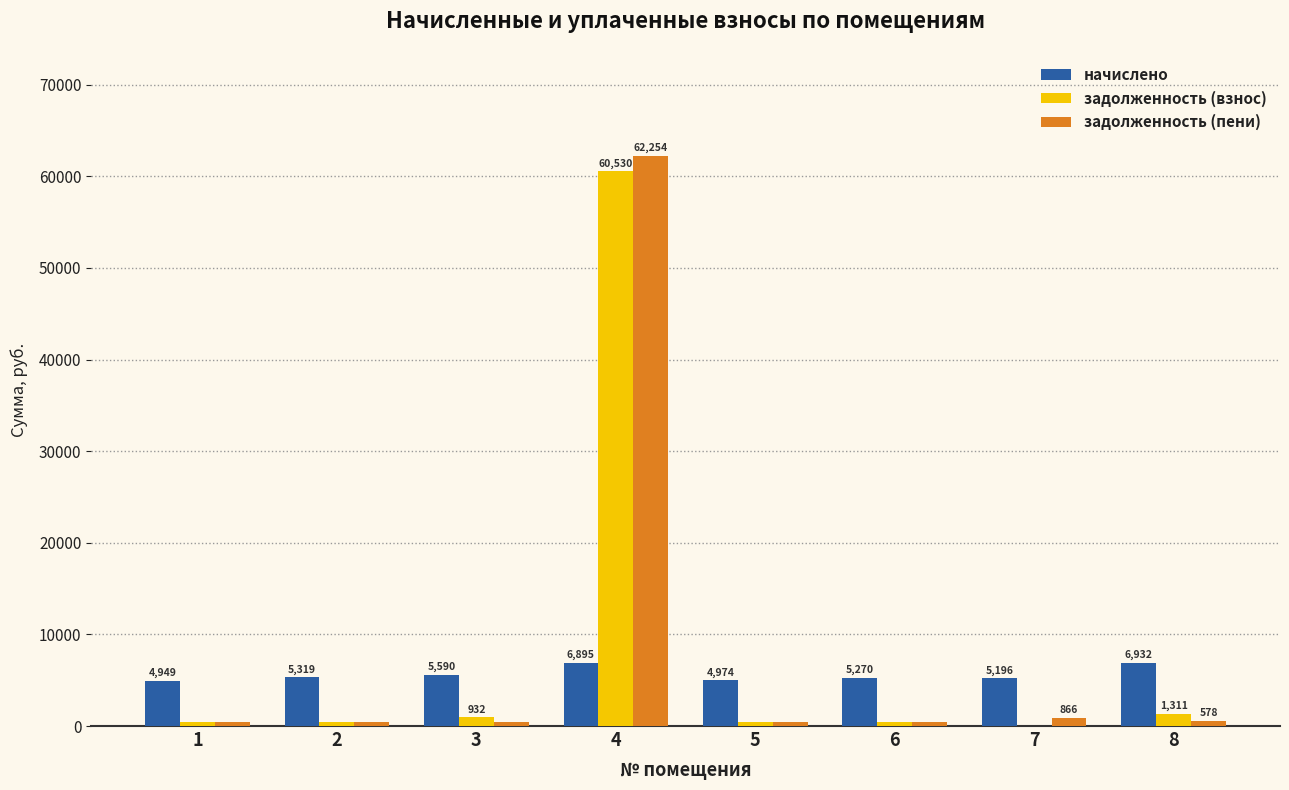

Is it true that начислено equals 5589.6 at 3?

True